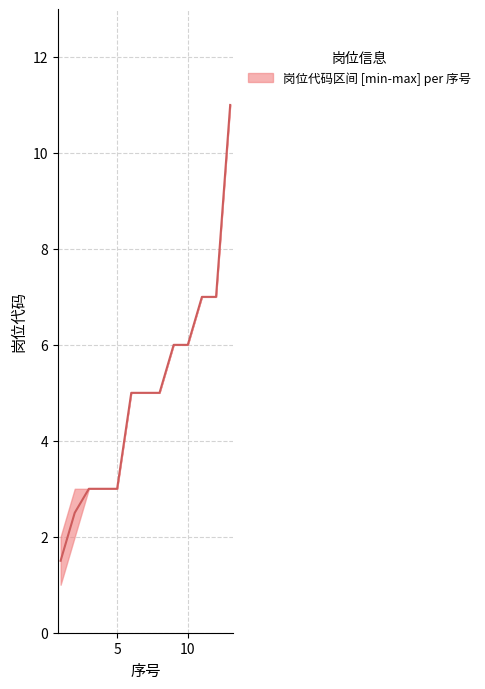

Where is the data nearest to the value 6?

9